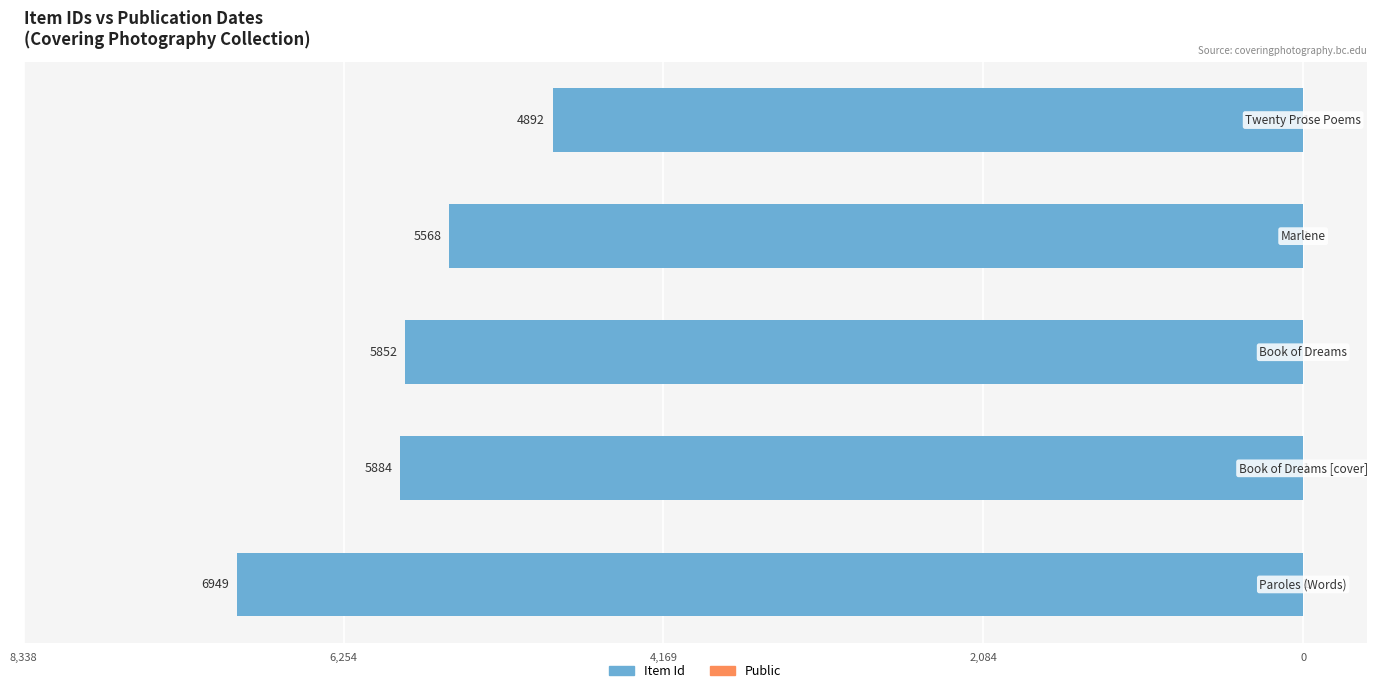

What is the lowest value of the Public series?

0.6